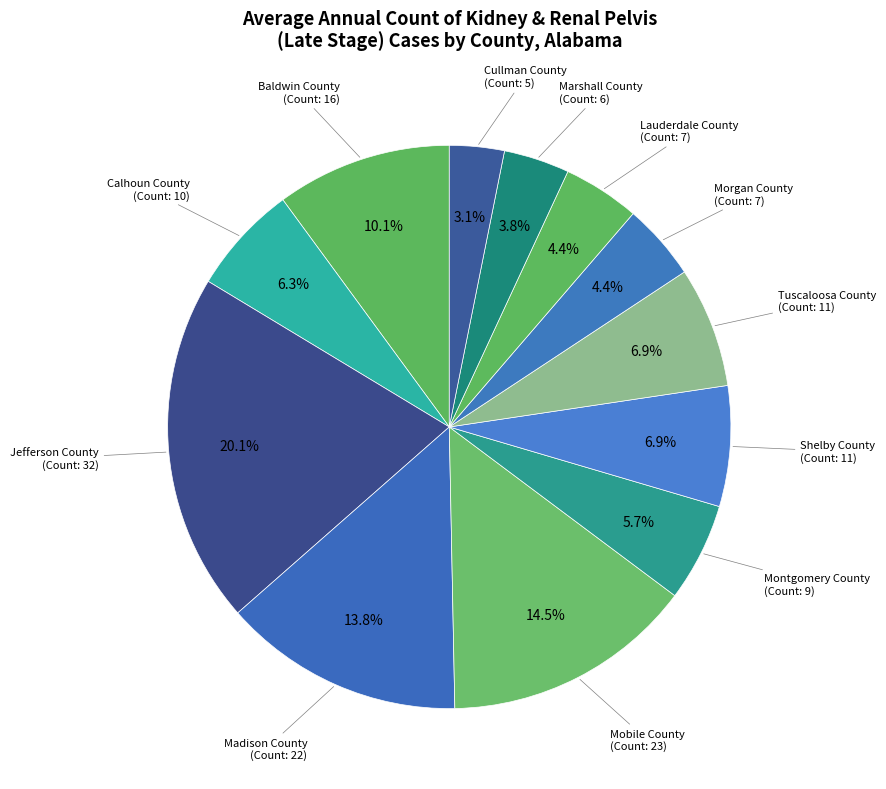

Does any single category account for the majority?

No